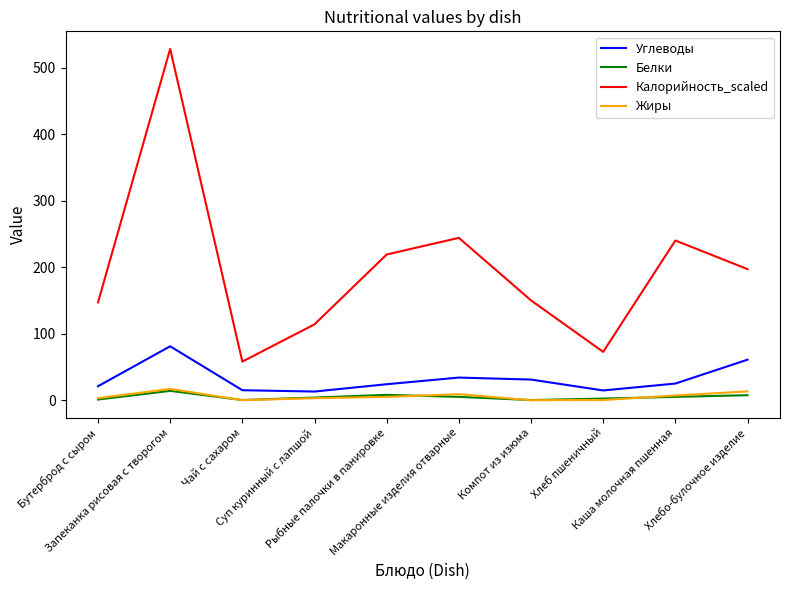

What is the maximum value for Калорийность_scaled?

528.0